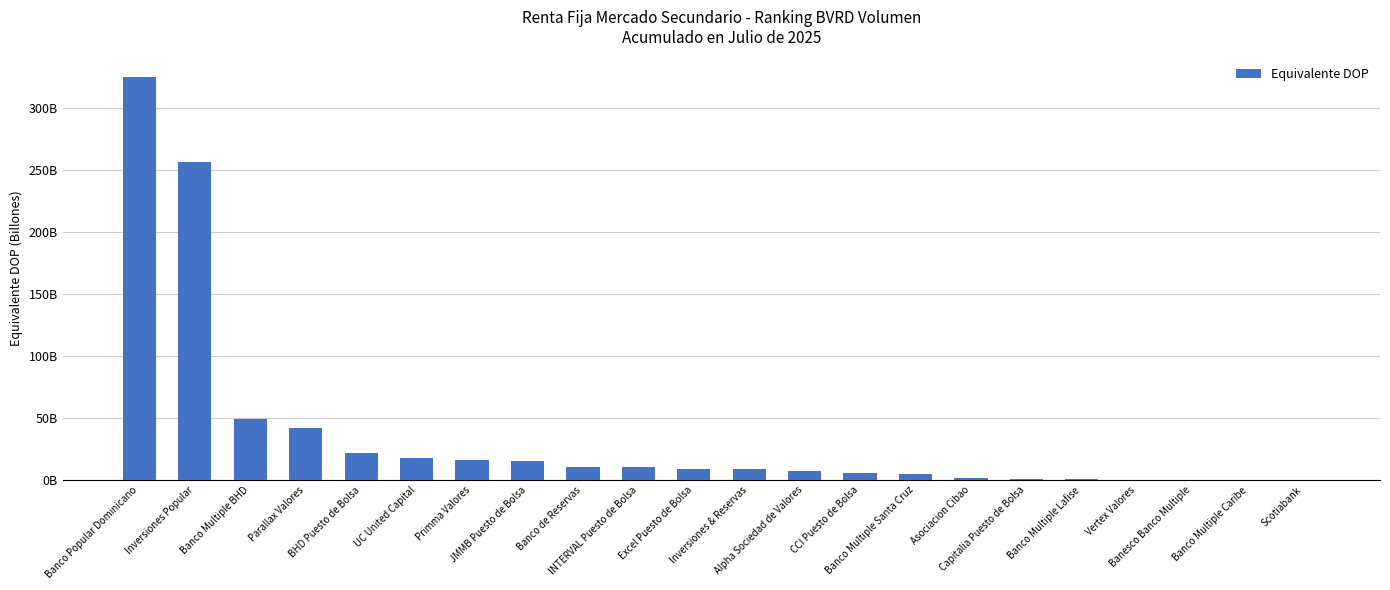

Reading left to right, list all the values displayed in this chart.

325406619164.4	256445005509.6	49278597873.9	42257721430.2	21851653984.6	18048852801.3	16367330642.8	15440760970.4	10819618825.0	10558831898.8	9102919532.6	8899041322.7	7356370088.4	5873916143.3	5157459571.3	1463691292.1	873001802.2	830236971.9	212462163.0	144343464.2	135998766.7	30896283.2